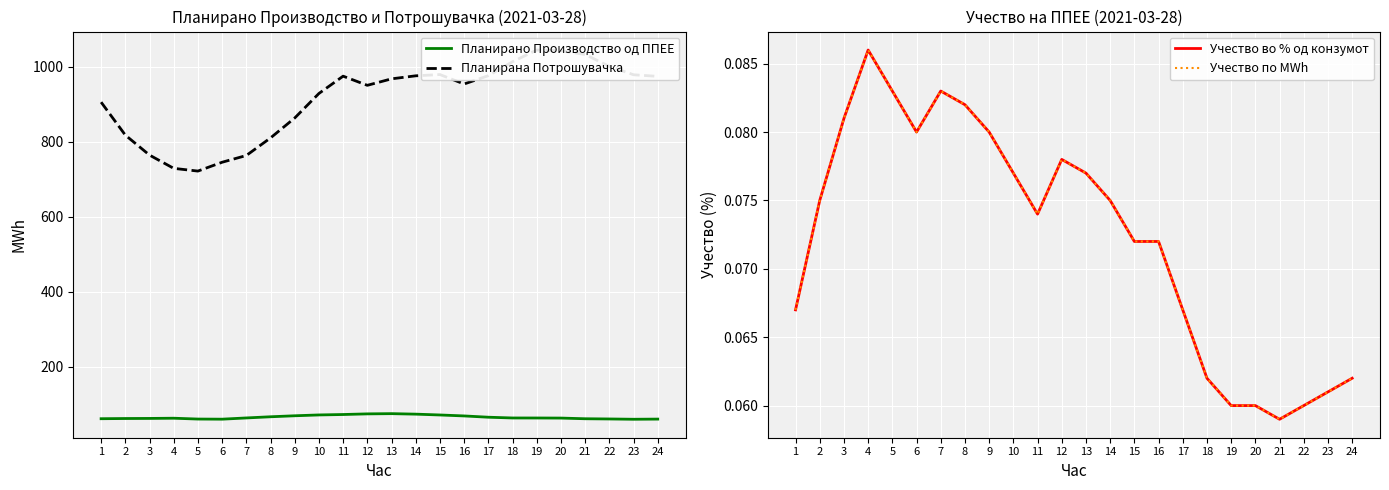

What is the approximate value of Планирано Производство од ППЕЕ at 22?

60.3